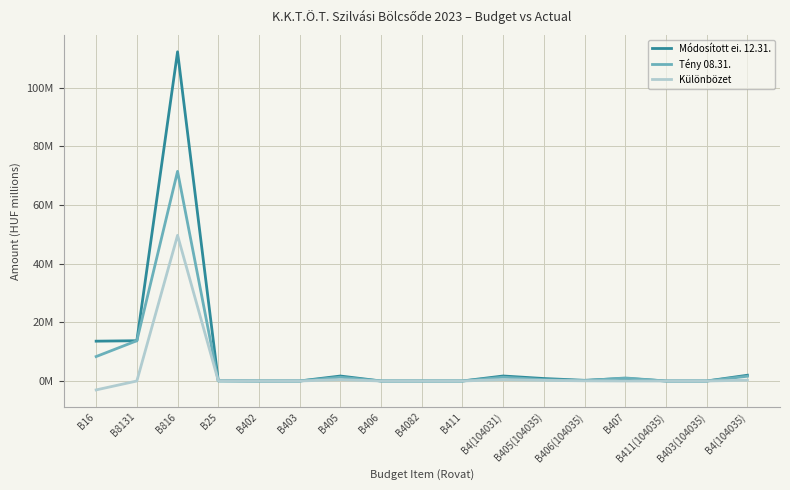

What is the sum of the Módosított ei. 12.31. values at B406(104035) and B411?

0.2